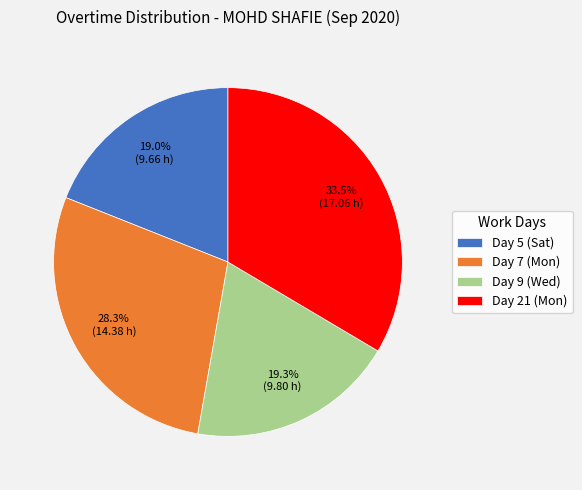

Combined, do Day 7 (Mon) and Day 21 (Mon) account for over 50%?

Yes